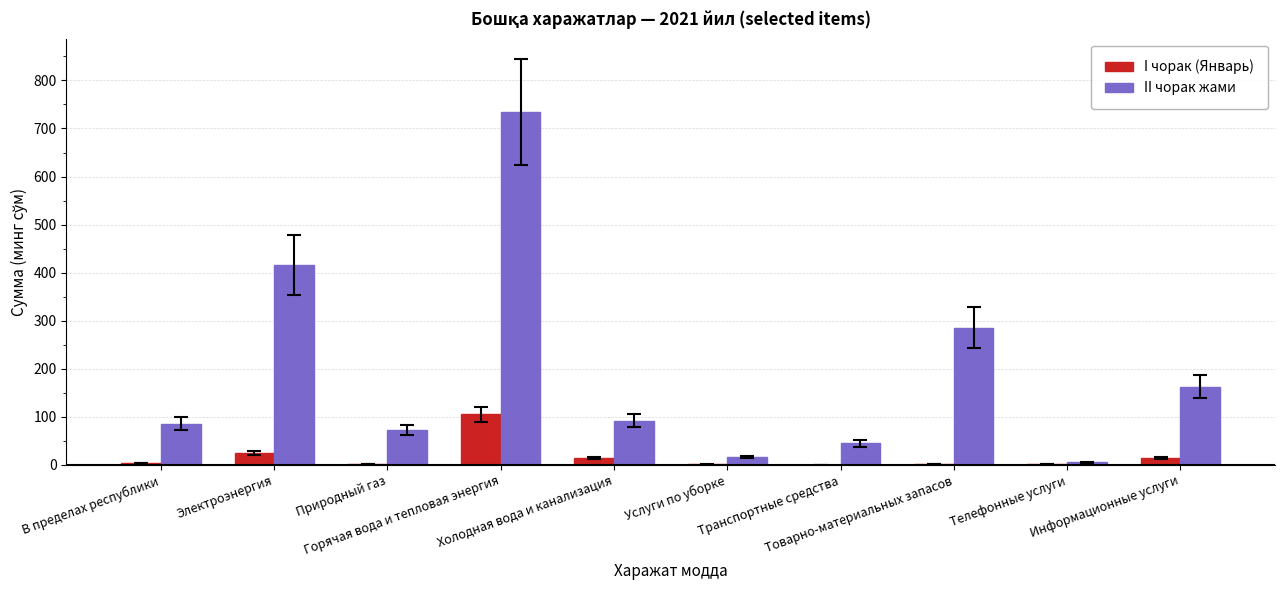

What is the sum of all II чорак жами values?

1915.1